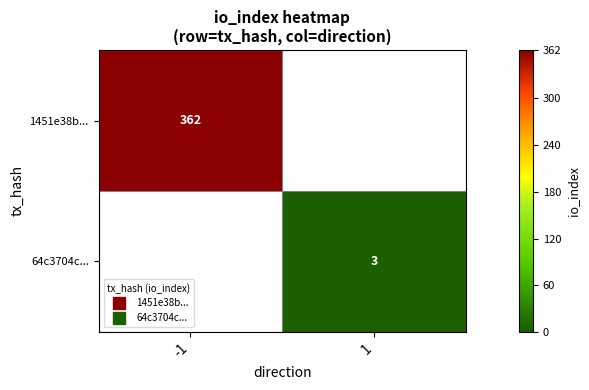

How many positive values does the 64c3704c... series have?

1